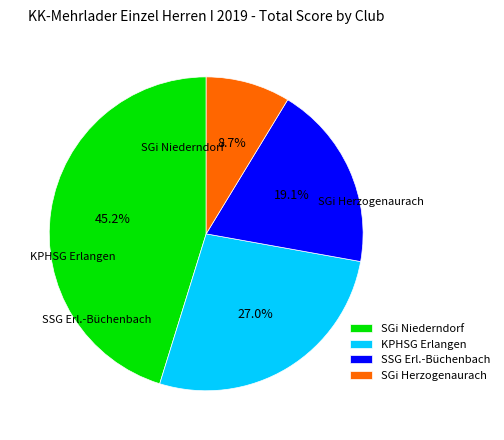

To the nearest percent, what portion does SGi Herzogenaurach represent?

9%